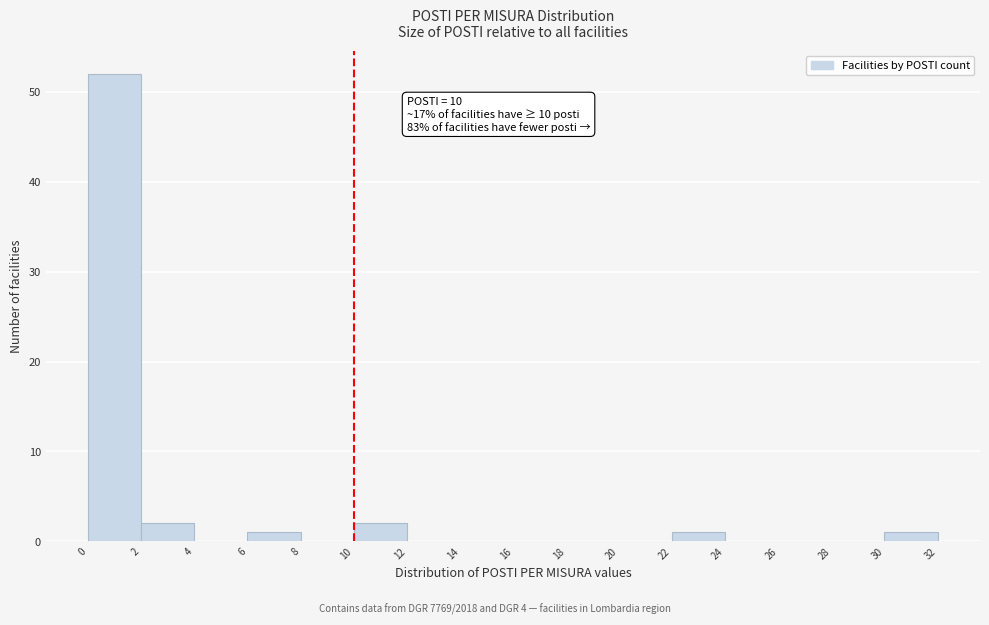

Which range on the x-axis has the tallest bar?

0 to 2